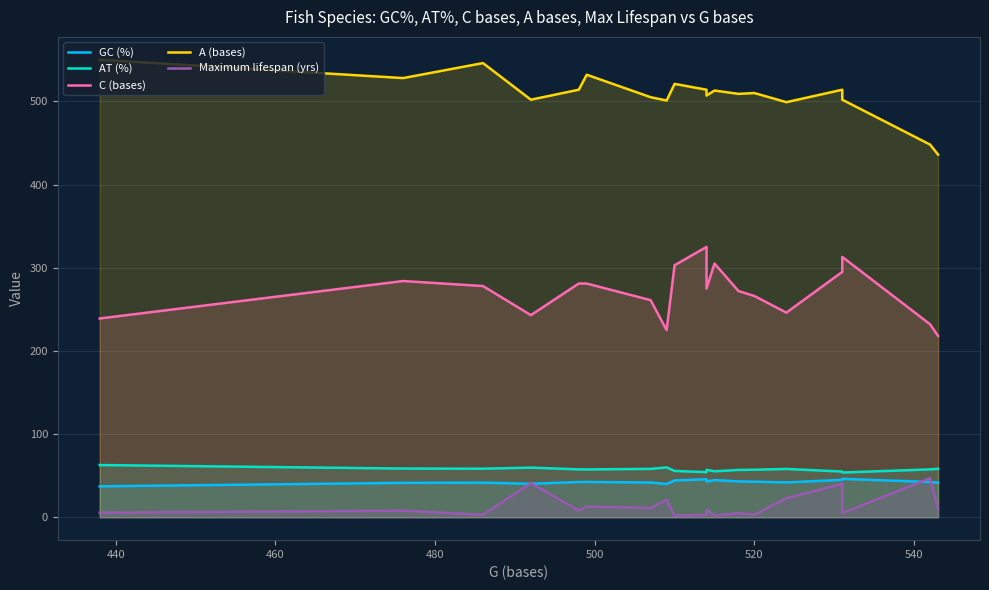

In AT (%), how many points are higher than both neighbors (excluding endpoints)?

4